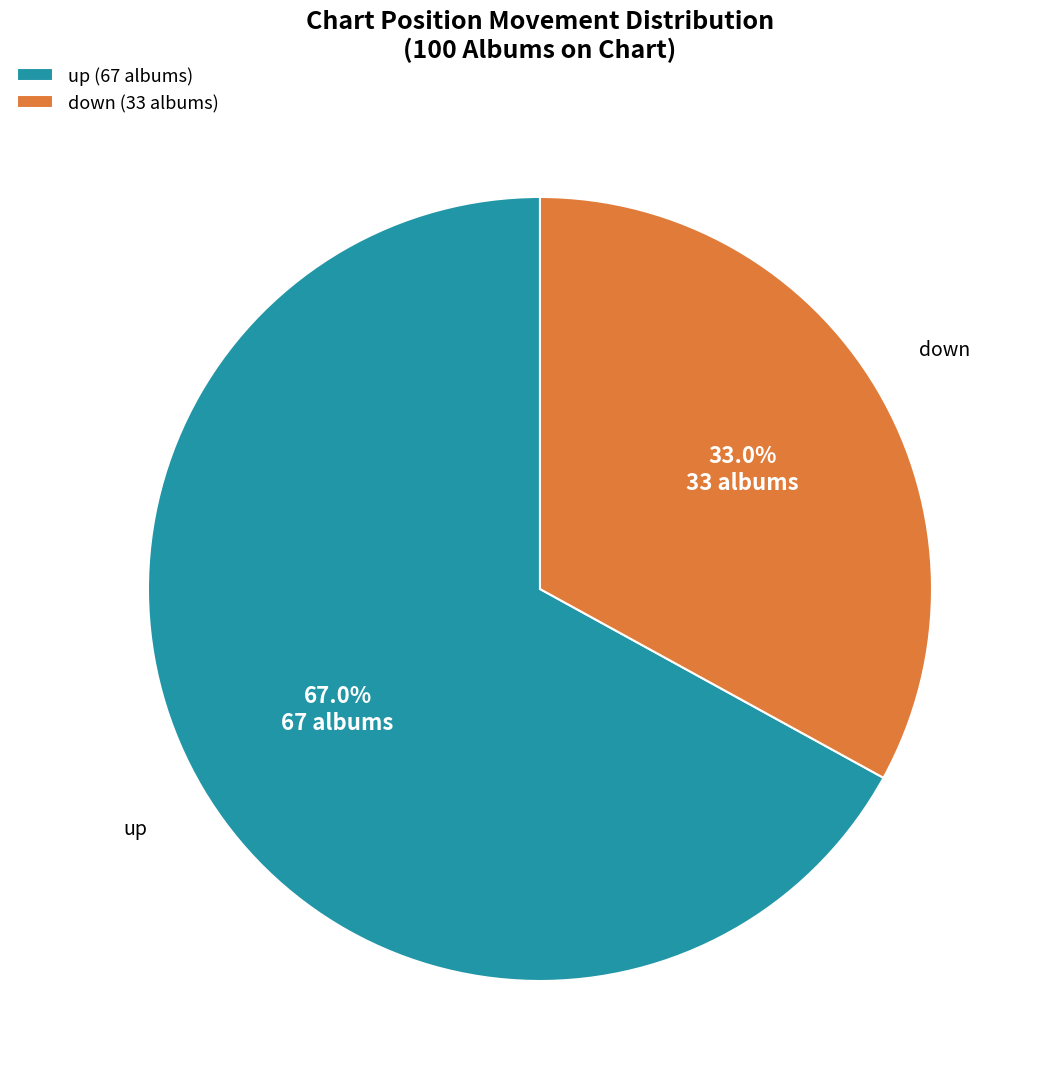

How many segments does this pie chart have?

2